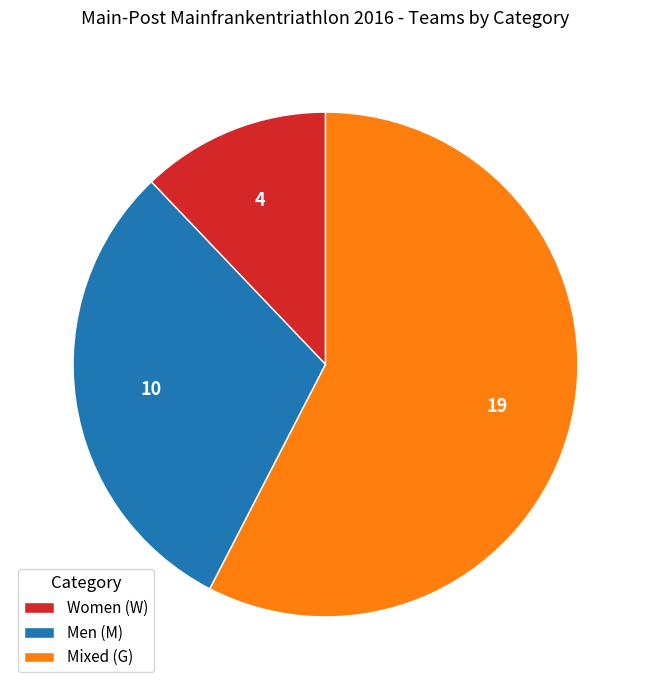

What is the ratio of the value at Men (M) to the value at Women (W)?

2.5